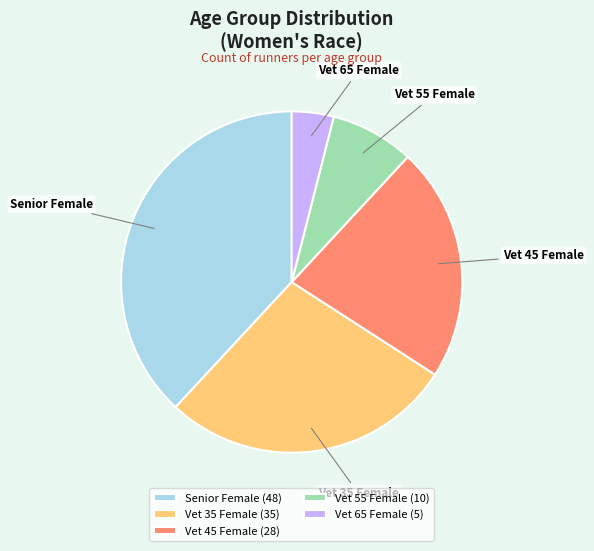

Do Vet 35 Female and Vet 55 Female together represent more than half of the pie?

No